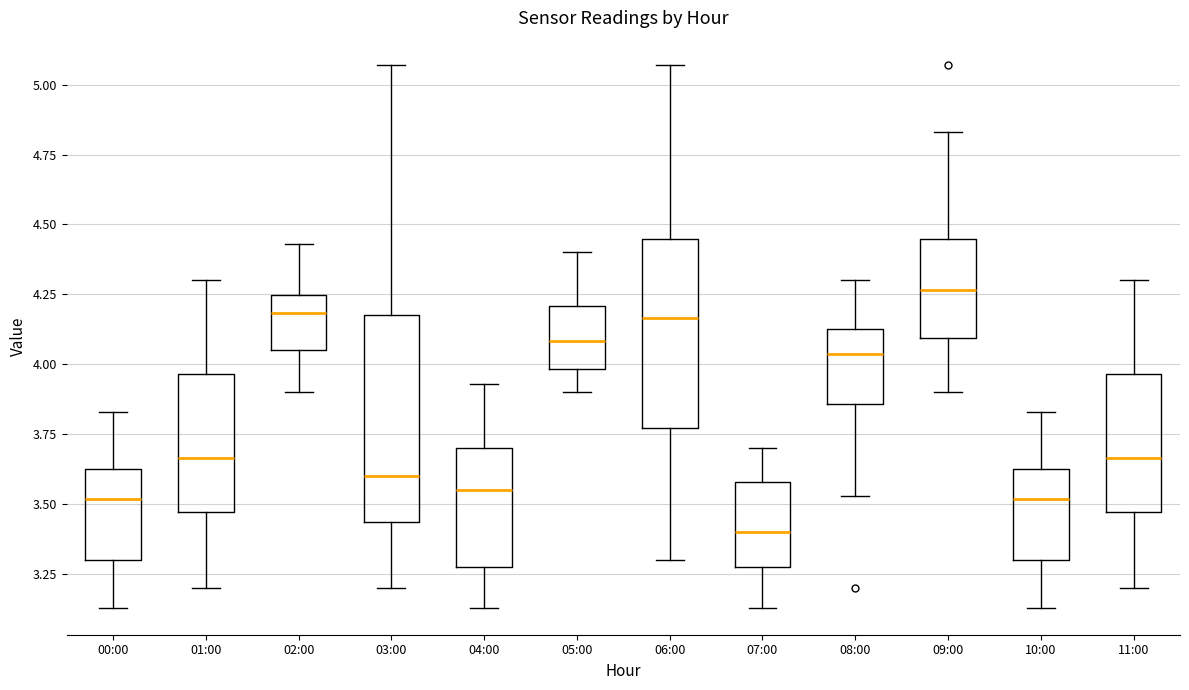

Where does the lower whisker of the box for 05:00 end on the y-axis? The values are not printed on the chart, so give them approximately, as read against the axis.

3.90